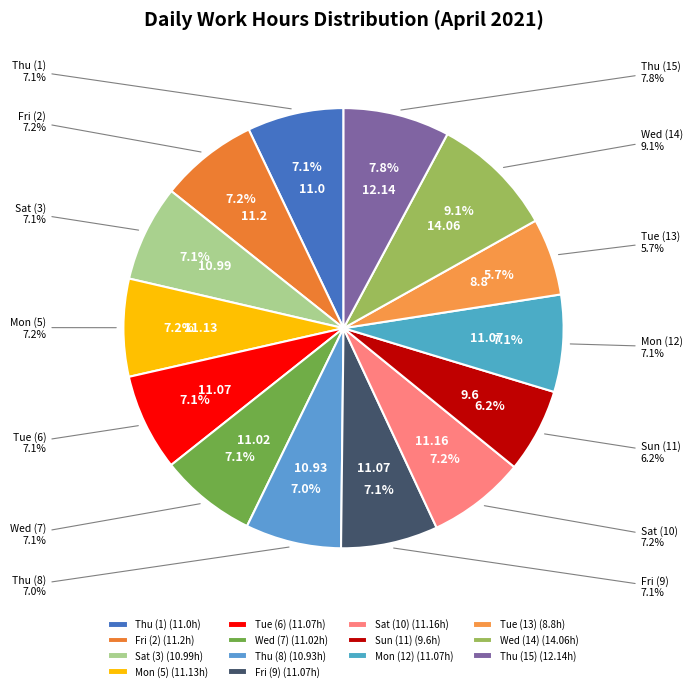

What percentage is the Mon (12) slice, to the nearest percent?

7%